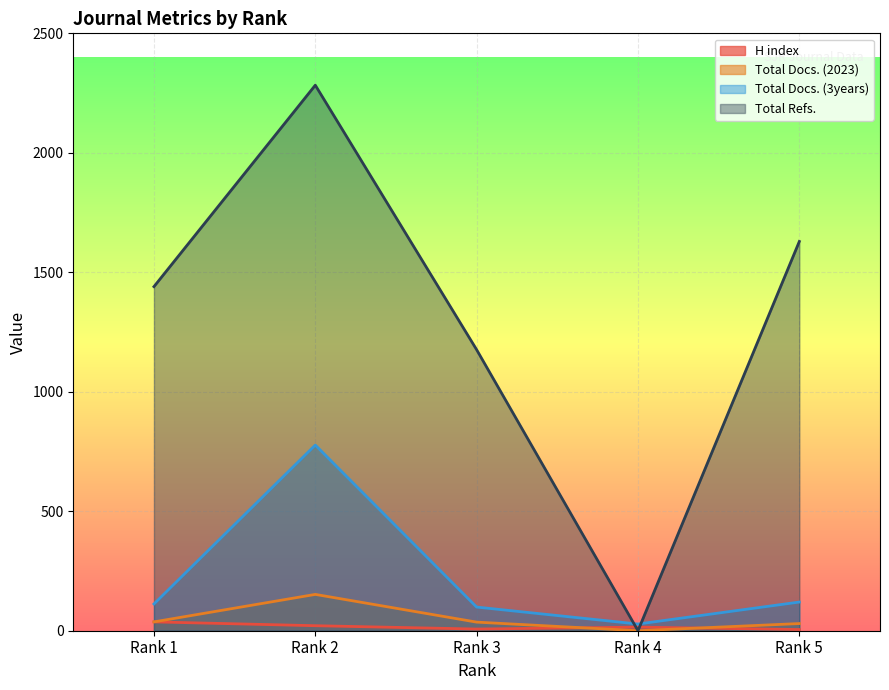

Between Rank 5 and Rank 3, which is larger?

Rank 3